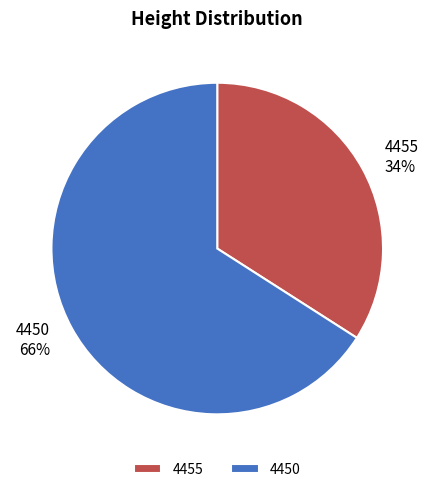

True or false: 4450 accounts for 66% of the total.

True